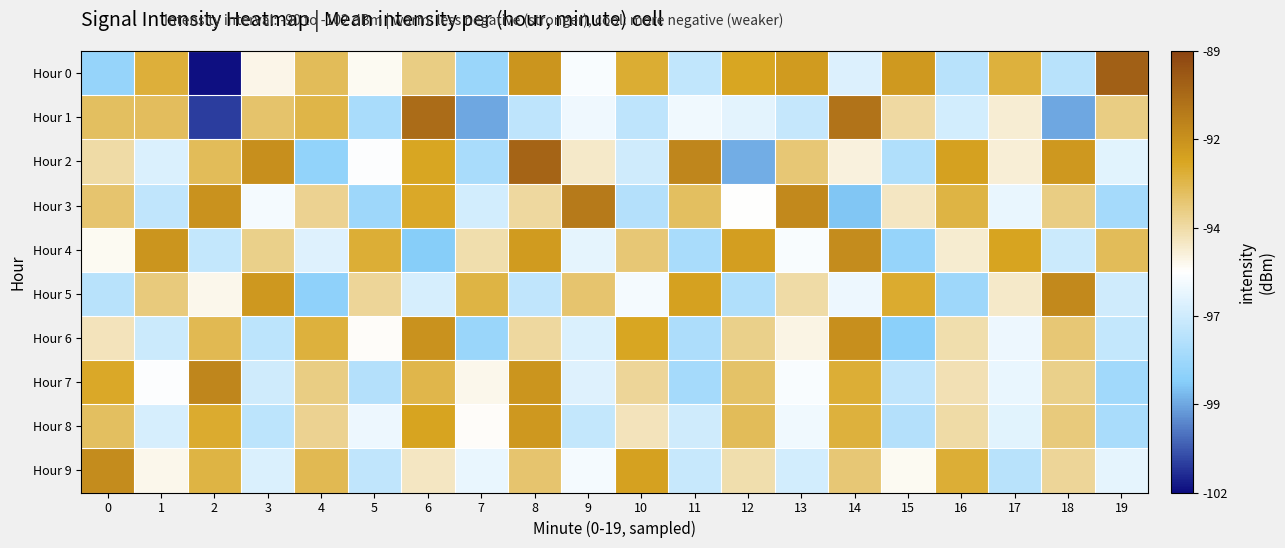

Count the number of categories in the chart.

20